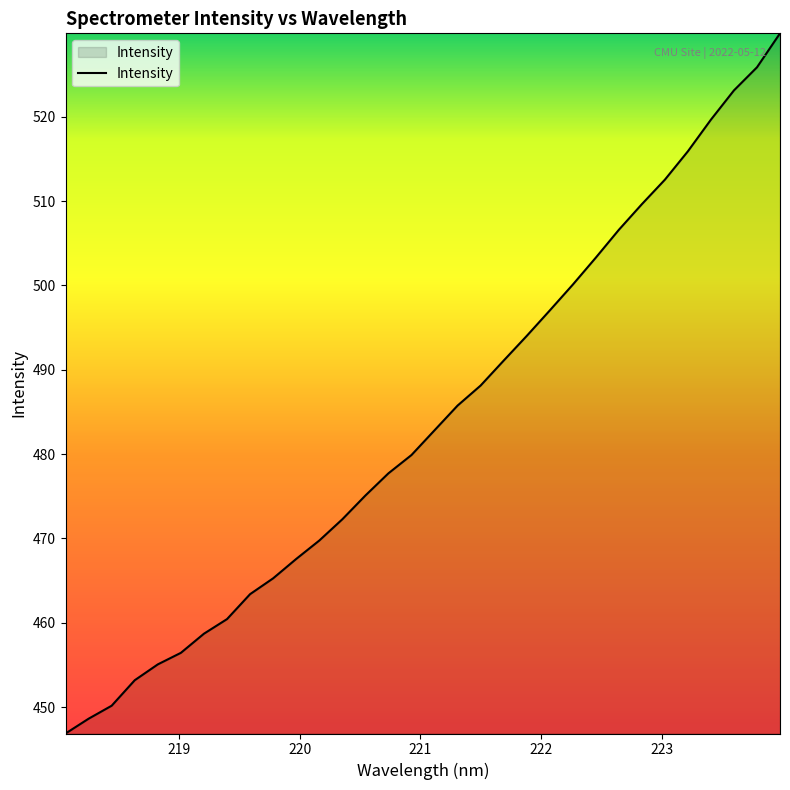

What is the smallest value displayed?

446.9